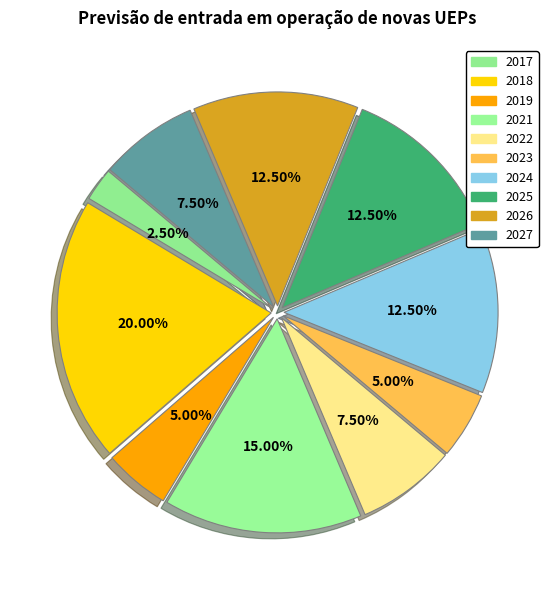

Count the number of slices in the pie.

10